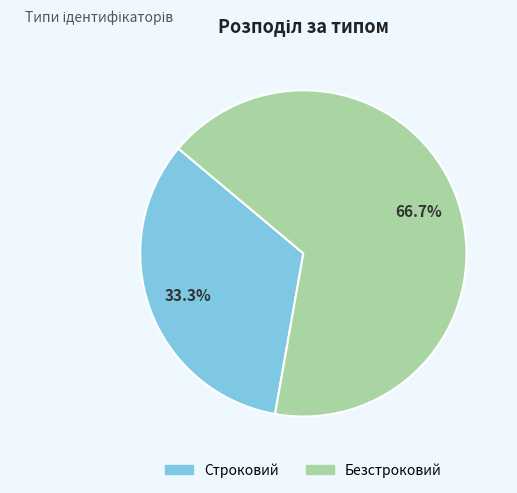

To the nearest percent, what is the average slice percentage?

50%